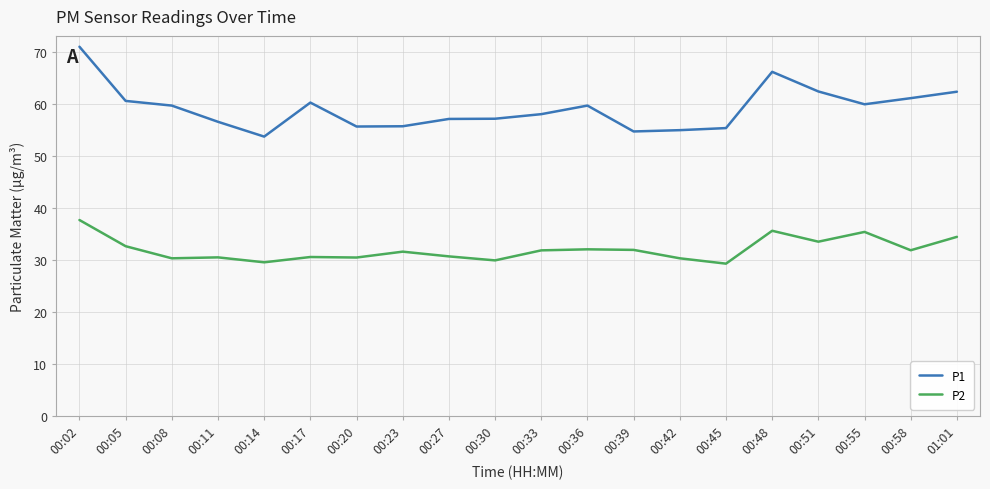

True or false: P2 and P1 intersect in this chart.

False